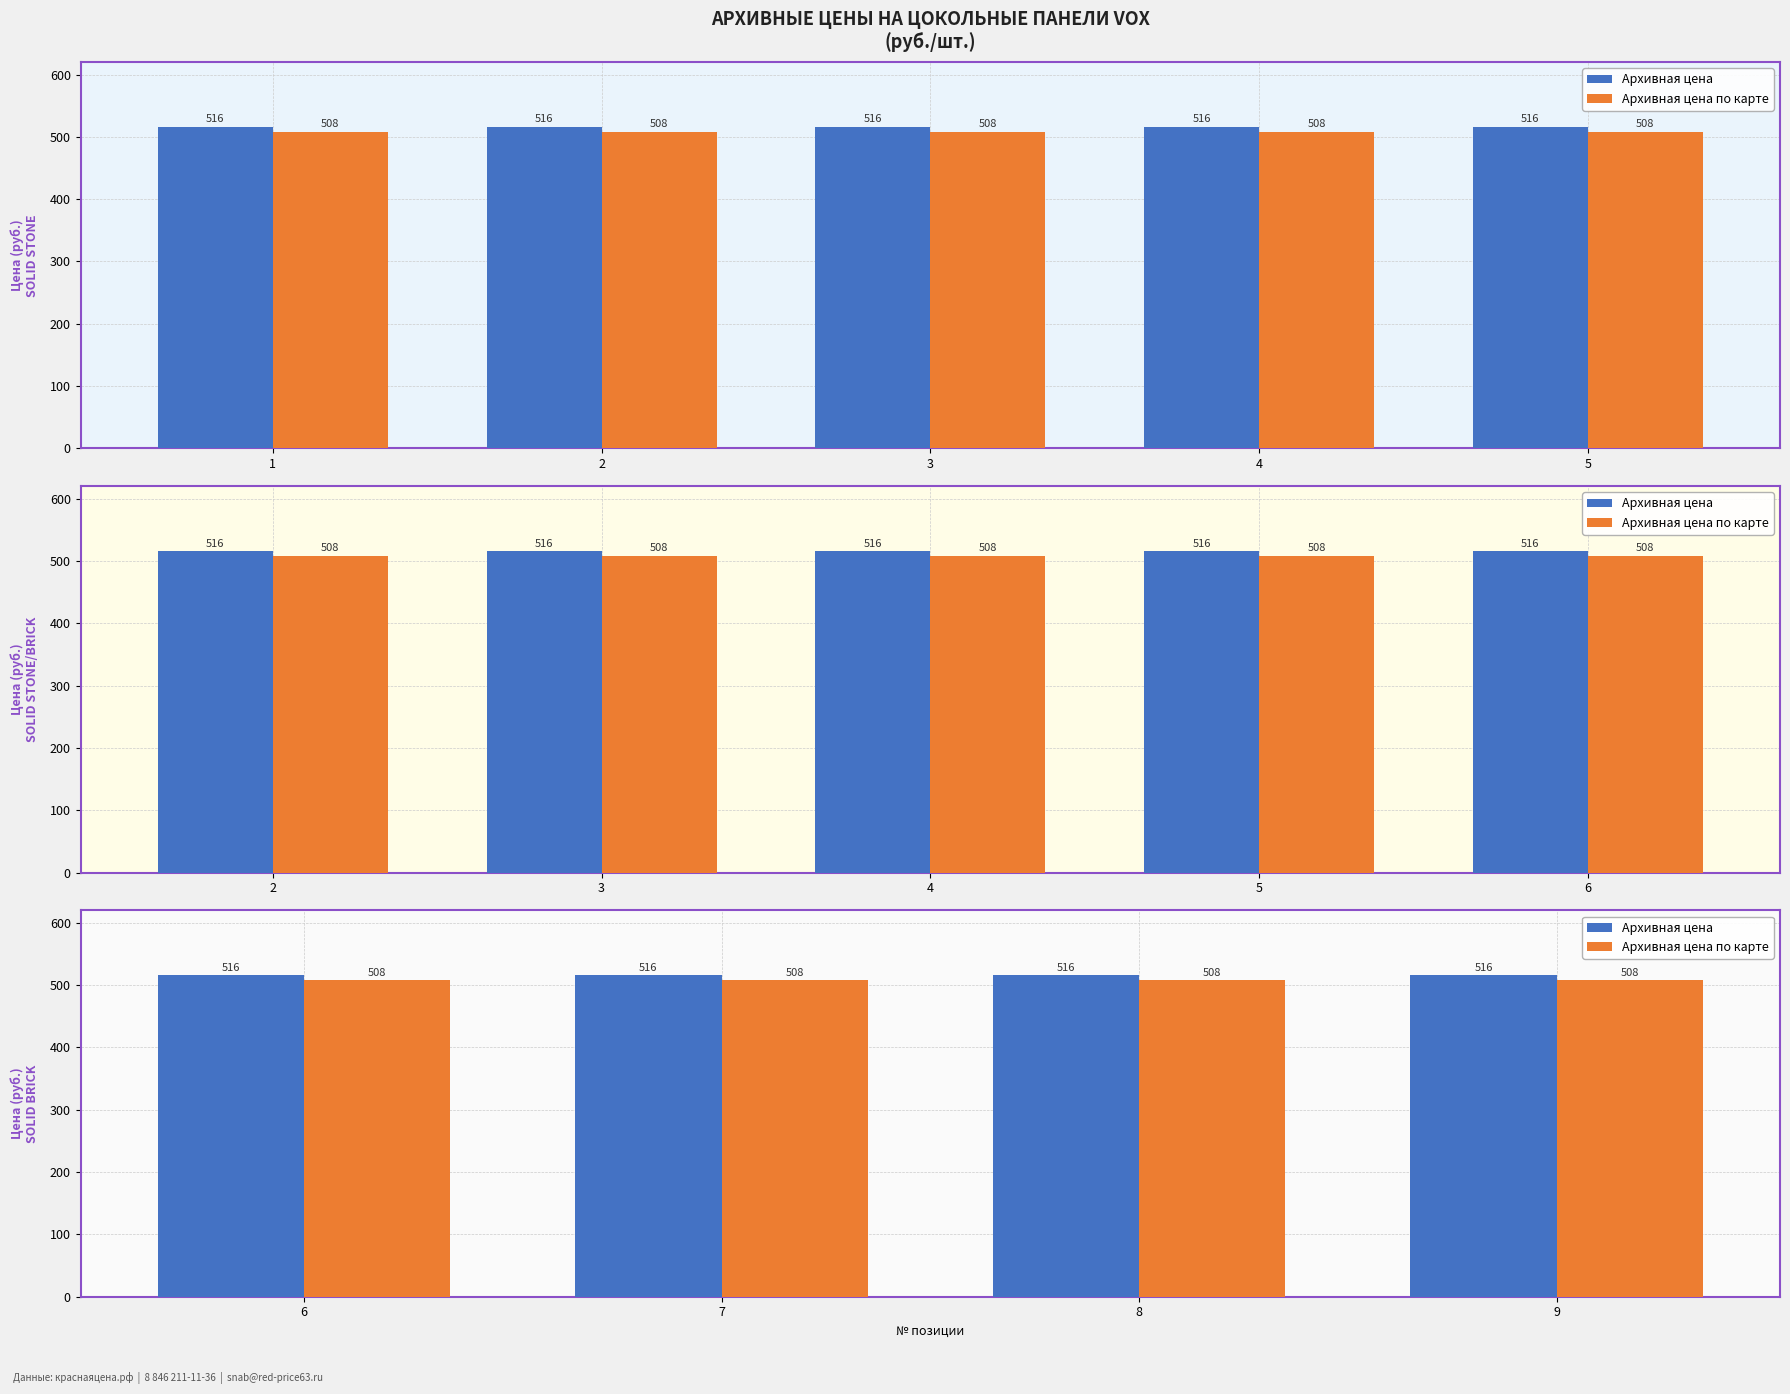

What are all the series names shown in the legend?

Архивная цена, Архивная цена по карте